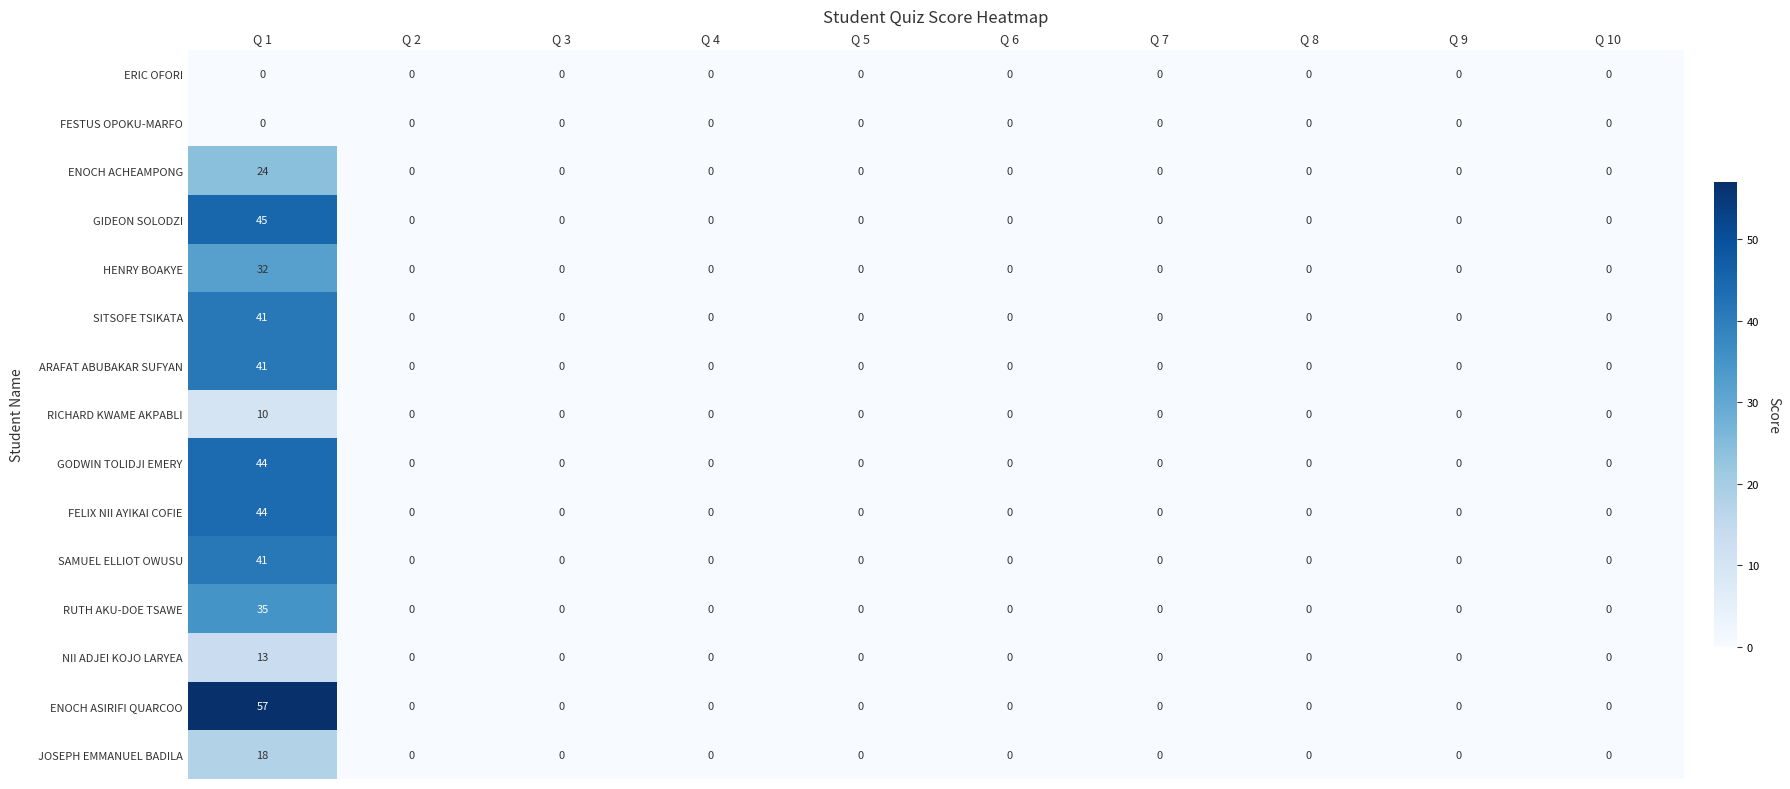

True or false: NII ADJEI KOJO LARYEA has a value of 7 at Q 3.

False